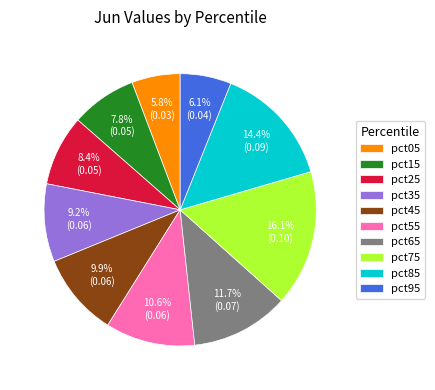

What percentage is NOT represented by pct85?

85.6%